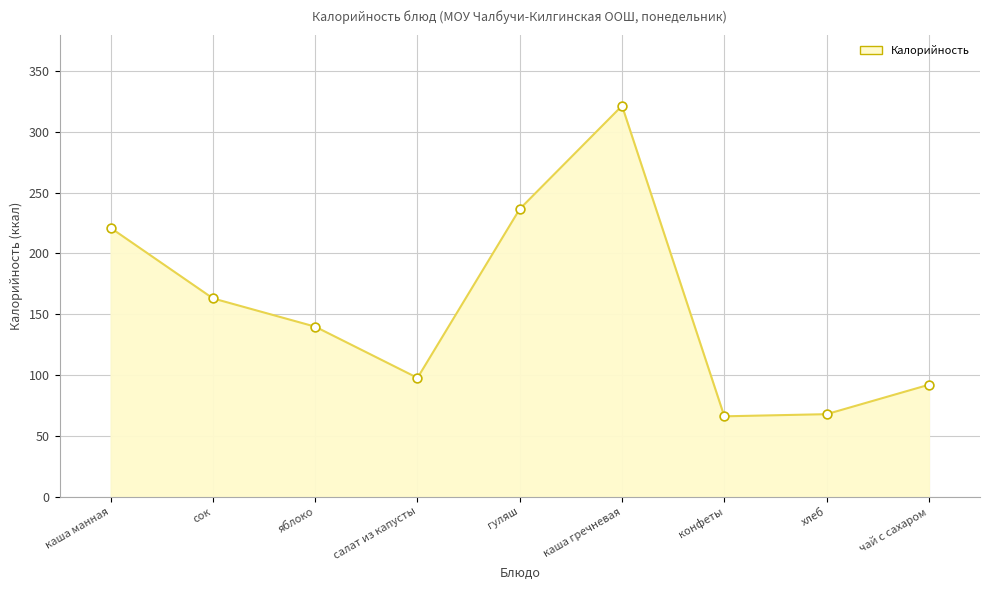

Approximately how many times larger is the value at яблоко compared to хлеб?

2.1